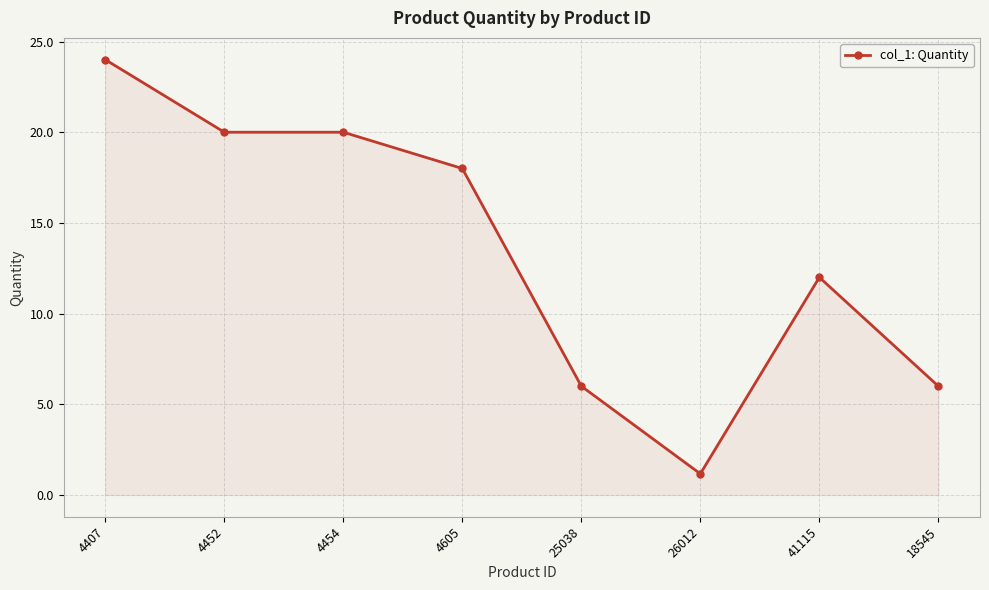

Is it true that the value at 26012 is 1.2?

True